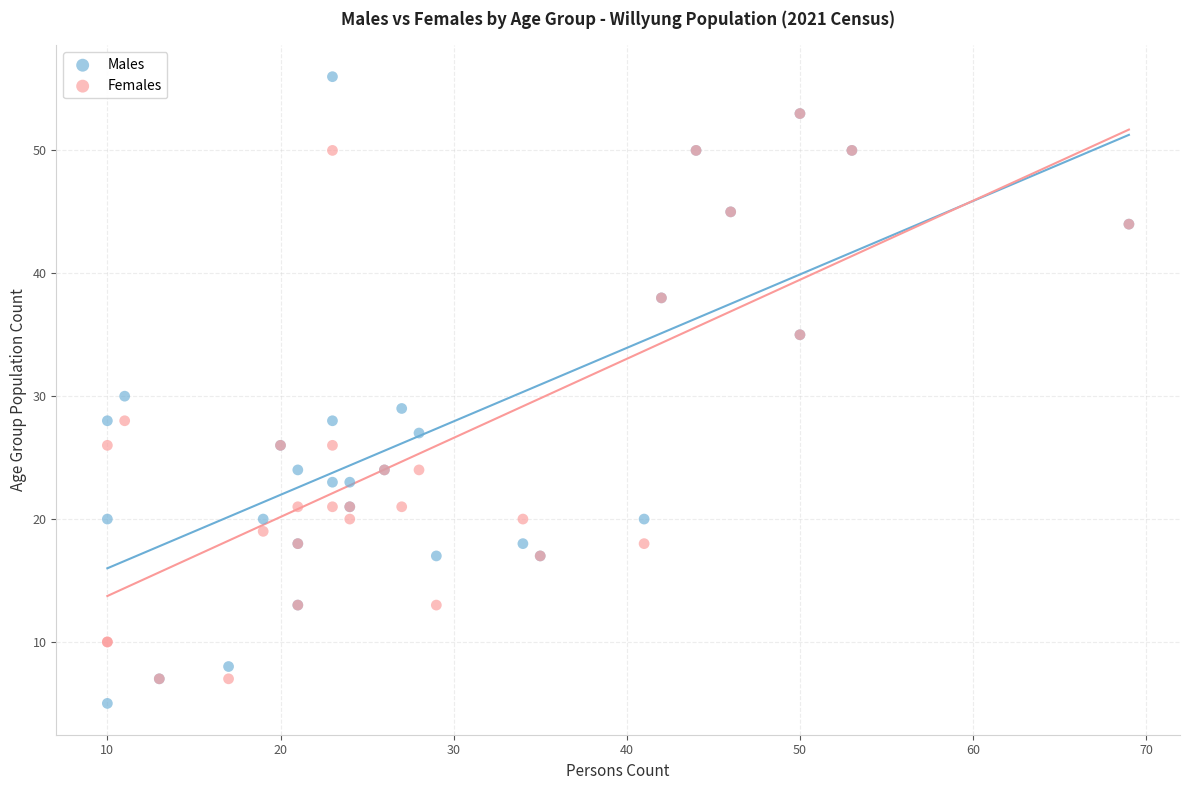

What are all the series names shown in the legend?

Males, Females